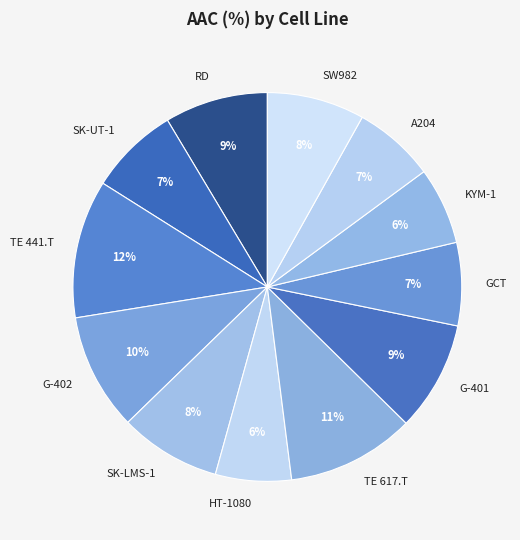

How many segments does this pie chart have?

12